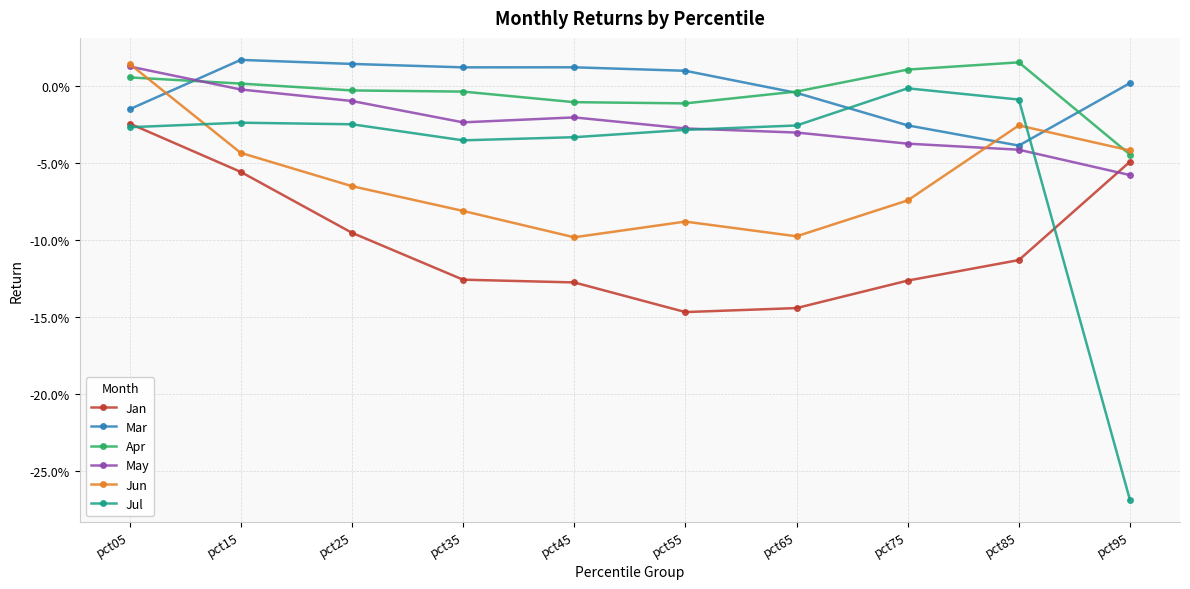

Which has a higher value, pct85 or pct45?

pct85